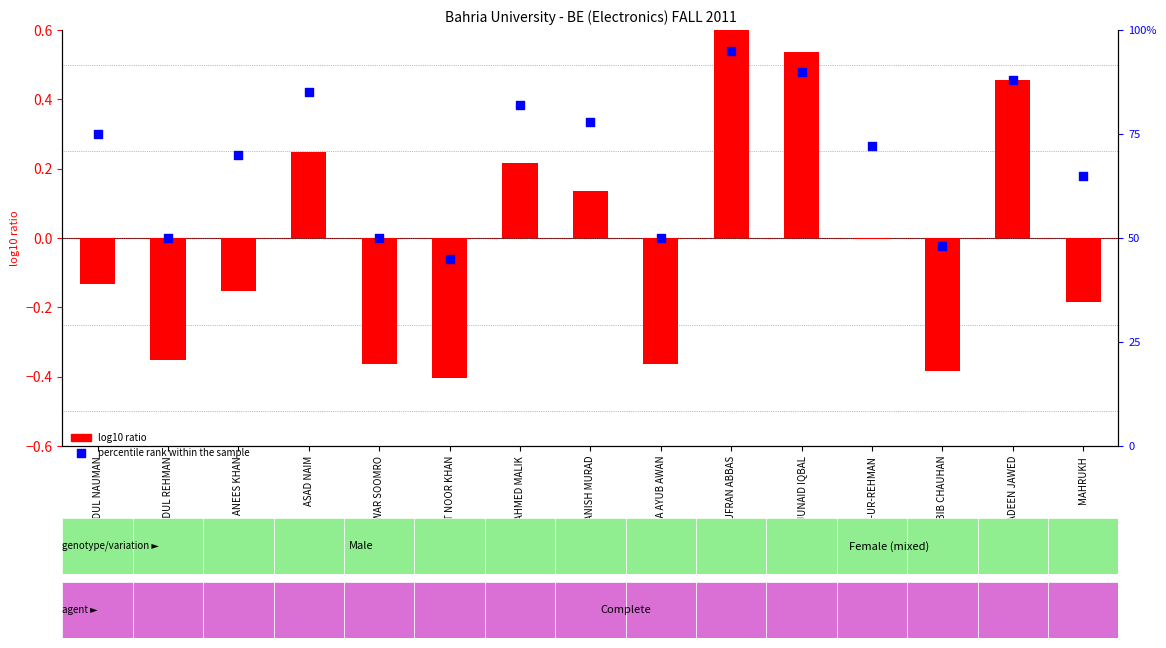

At which category is the sum across all series the highest?

GHUFRAN ABBAS